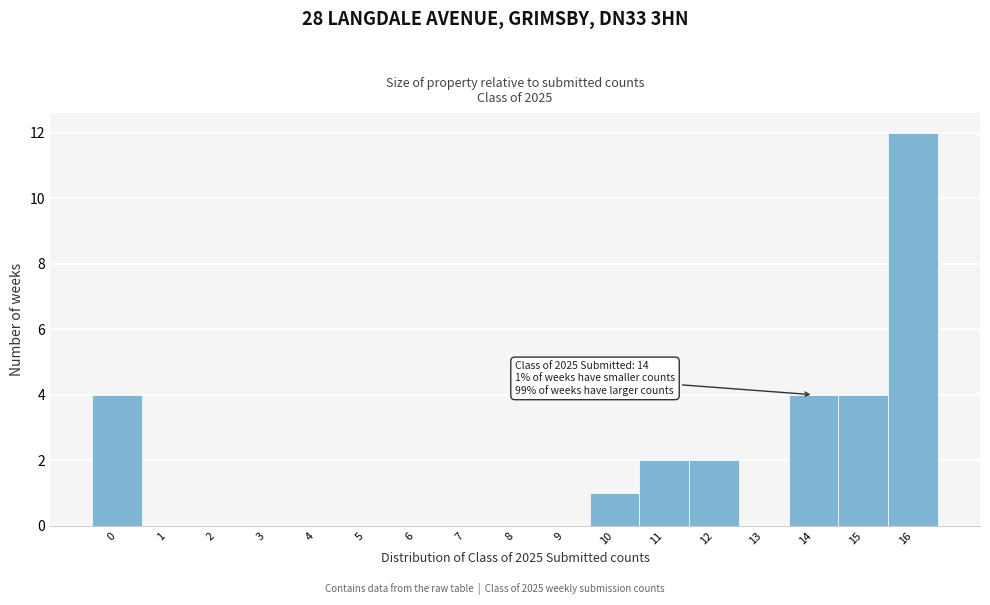

Over which range of the x-axis is the bar tallest?

15.5 to 16.5